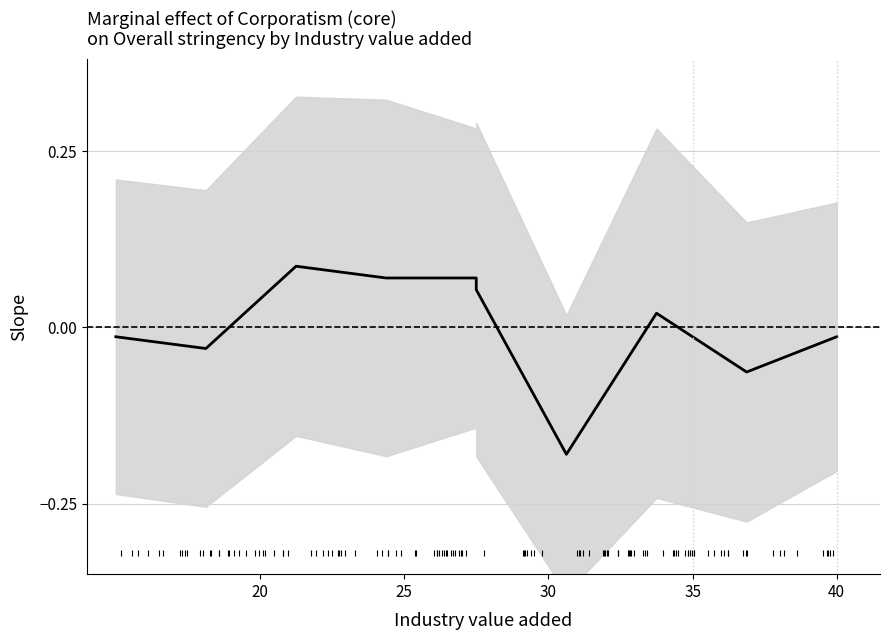

Does the chart display data point markers on the line(s)?

No